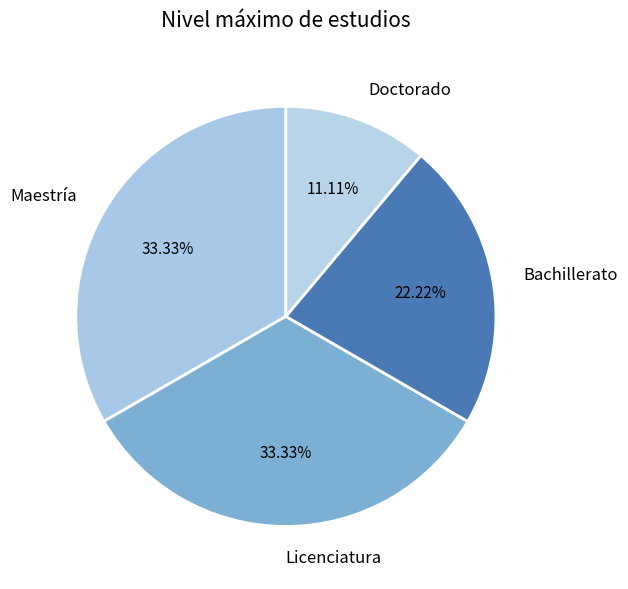

Approximately how many times larger is the value at Licenciatura compared to Doctorado?

3.0